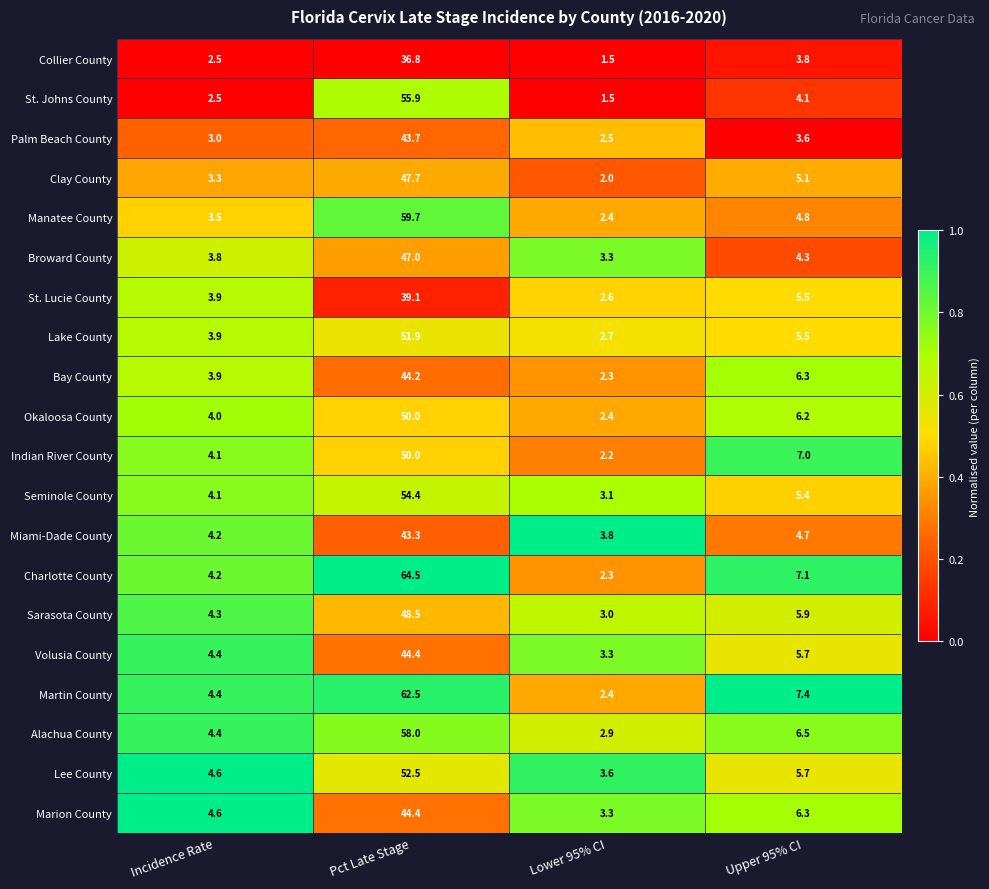

Rank the categories by Manatee County value from highest to lowest.

Pct Late Stage, Upper 95% CI, Incidence Rate, Lower 95% CI